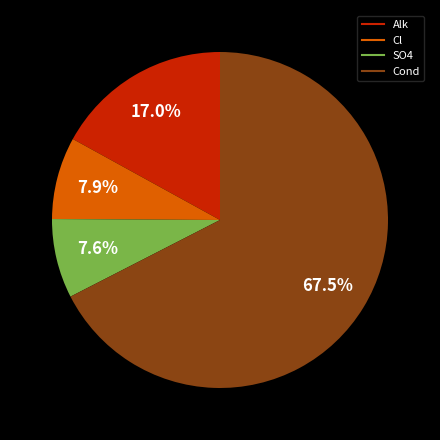

Is there a majority slice in this chart?

Yes